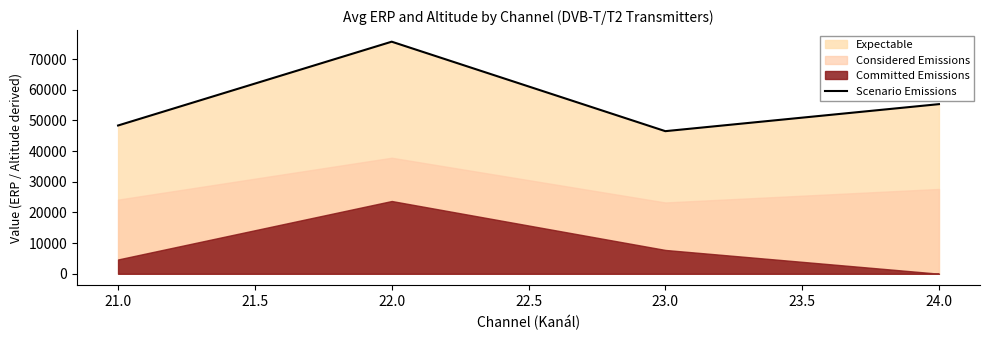

At which category does Scenario Emissions reach its first local valley?

23.0